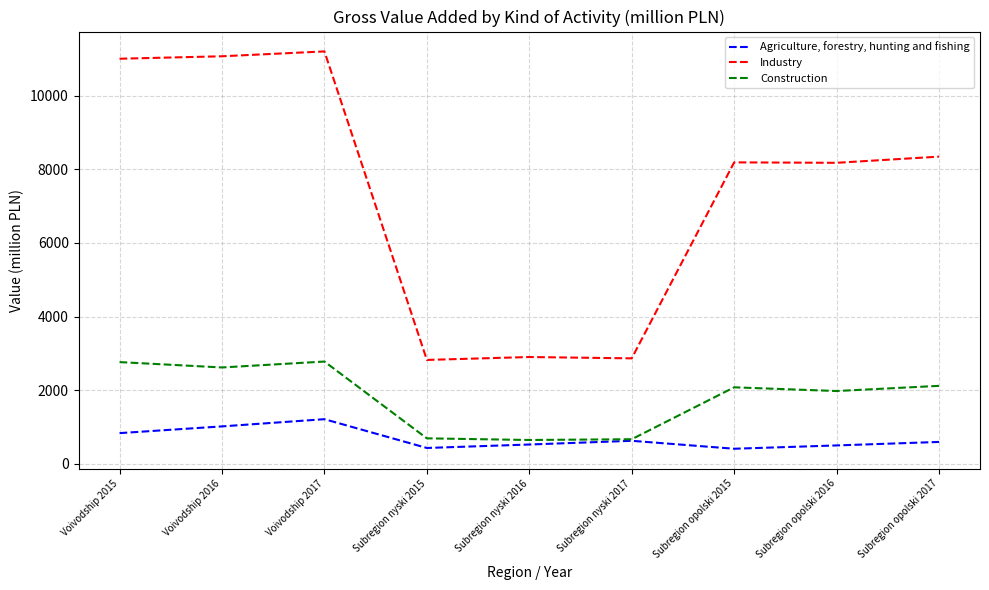

Which label corresponds to the largest value in the chart?

Voivodship 2017